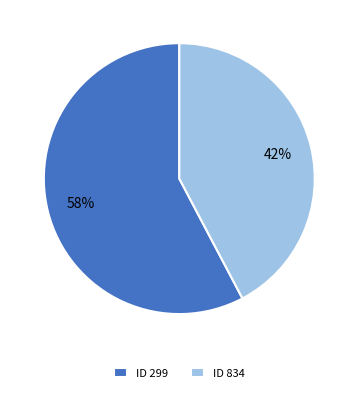

Between ID 834 and ID 299, which is larger?

ID 299